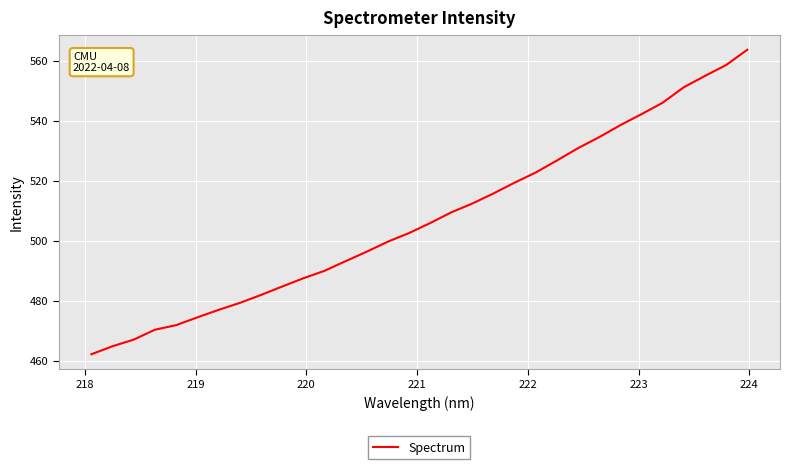

Count the number of data series in this chart.

1